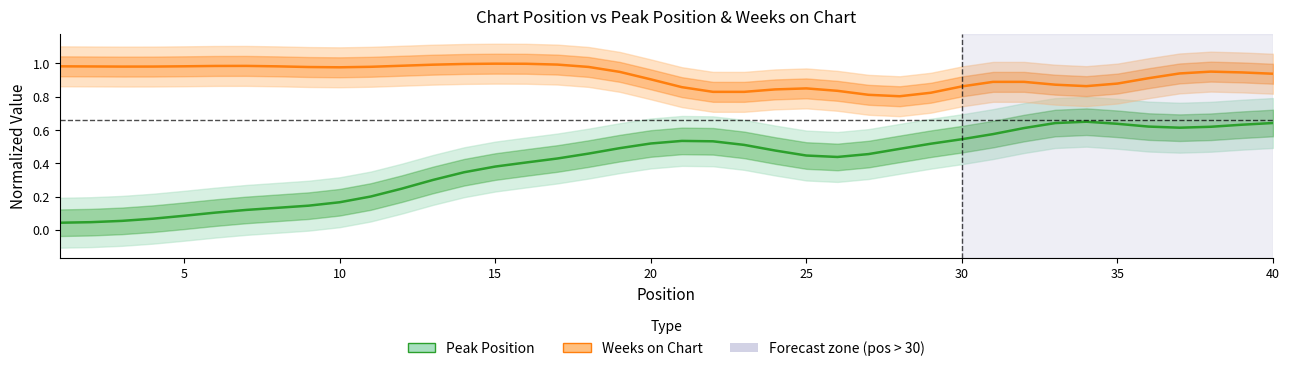

Is the value of Peak Position at 15 greater than the value of Weeks on Chart at 27?

No